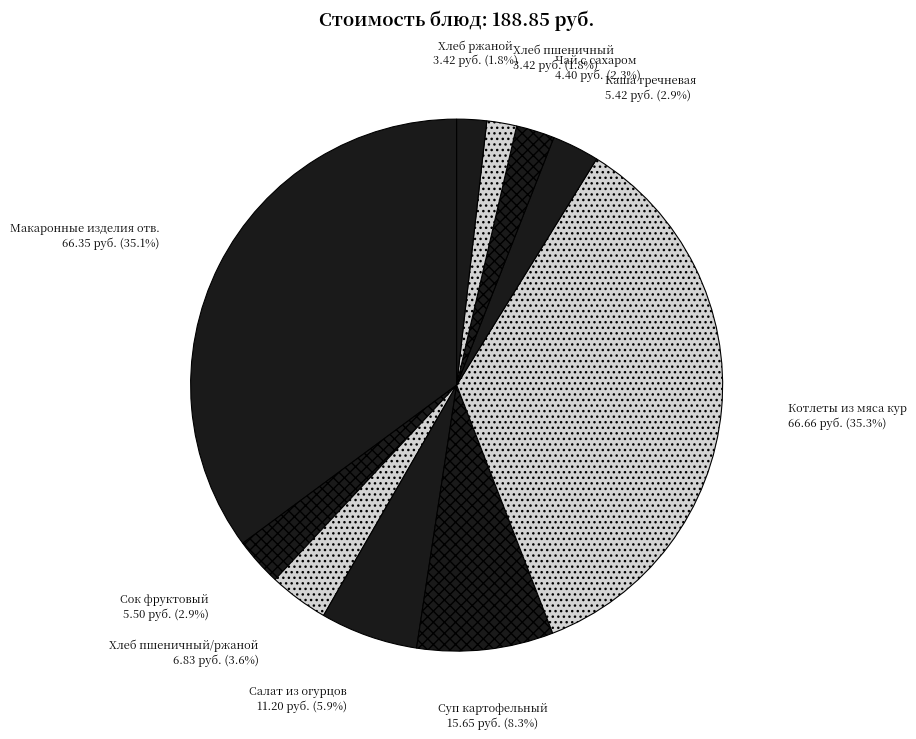

Is Суп картофельный the majority of the pie?

No